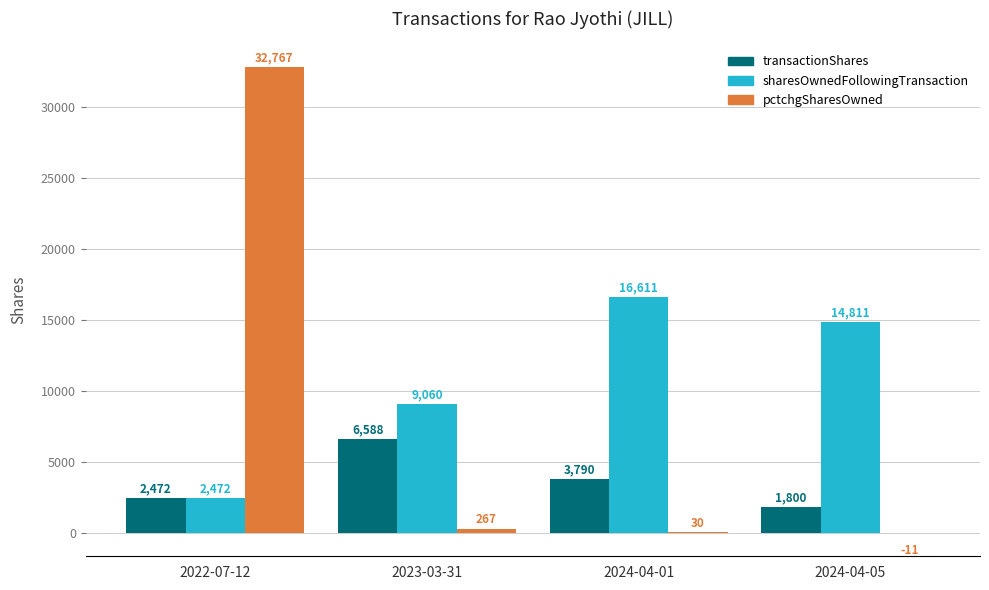

What is the sum of all pctchgSharesOwned values?

33053